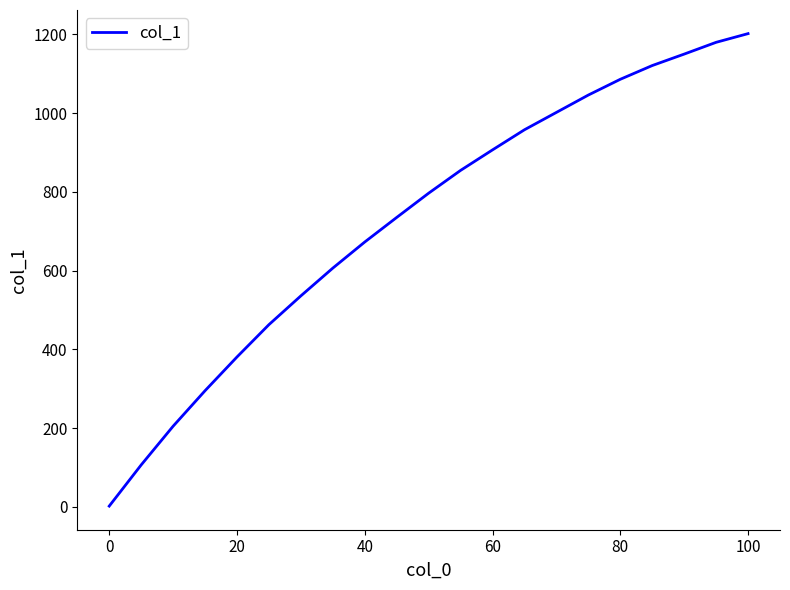

Count the number of categories in the chart.

21